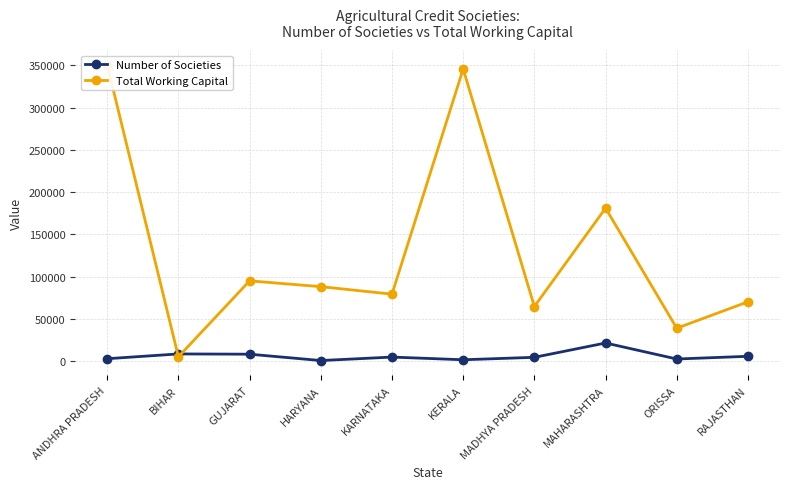

In Total Working Capital, how many points are higher than both neighbors (excluding endpoints)?

3